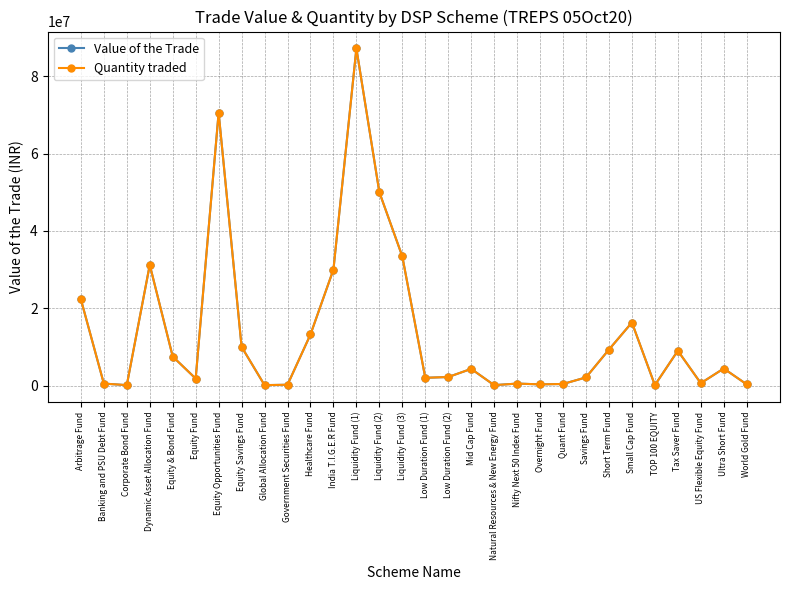

Is it true that Value of the Trade equals 299944.9 at Overnight Fund?

True